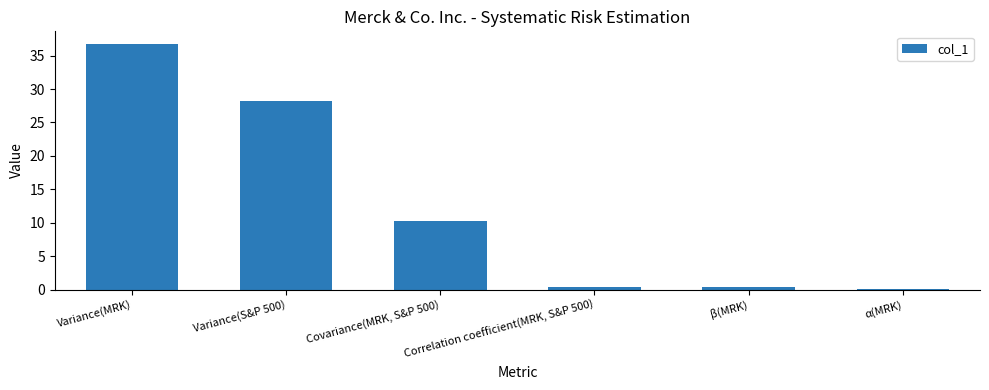

Is it true that the value at Covariance(MRK, S&P 500) is 14.6?

False